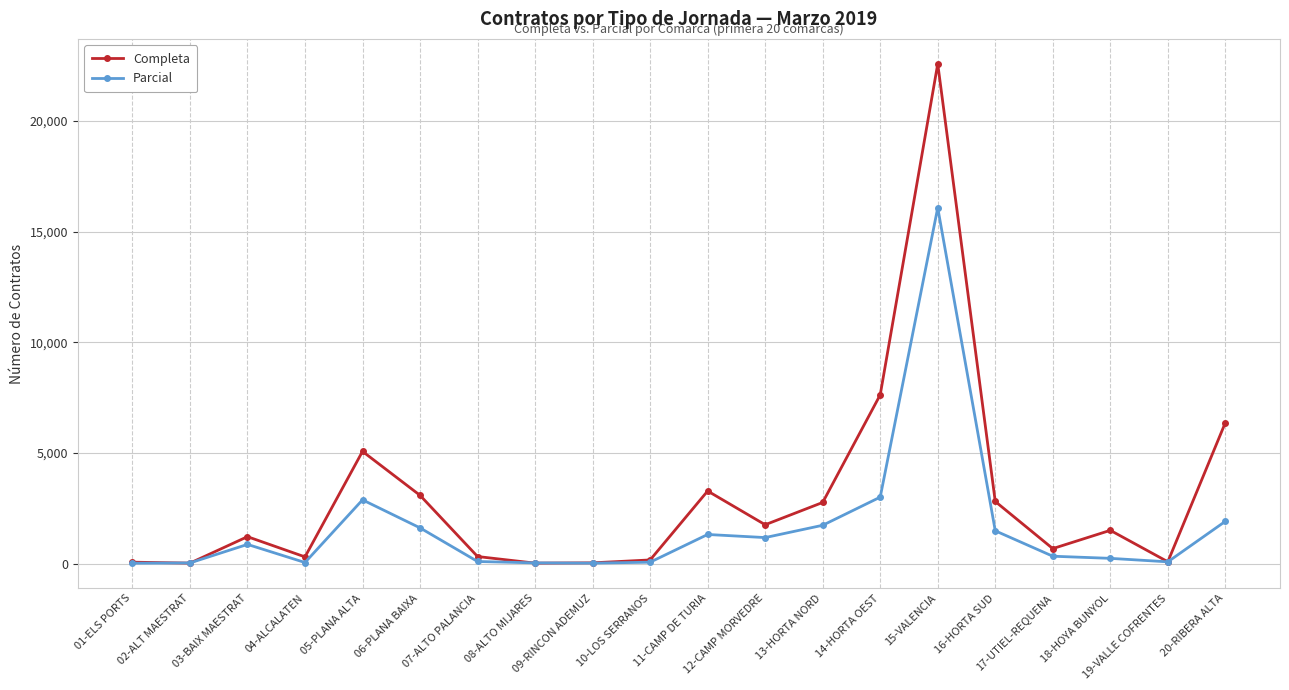

Which series has the largest range (max minus min)?

Completa